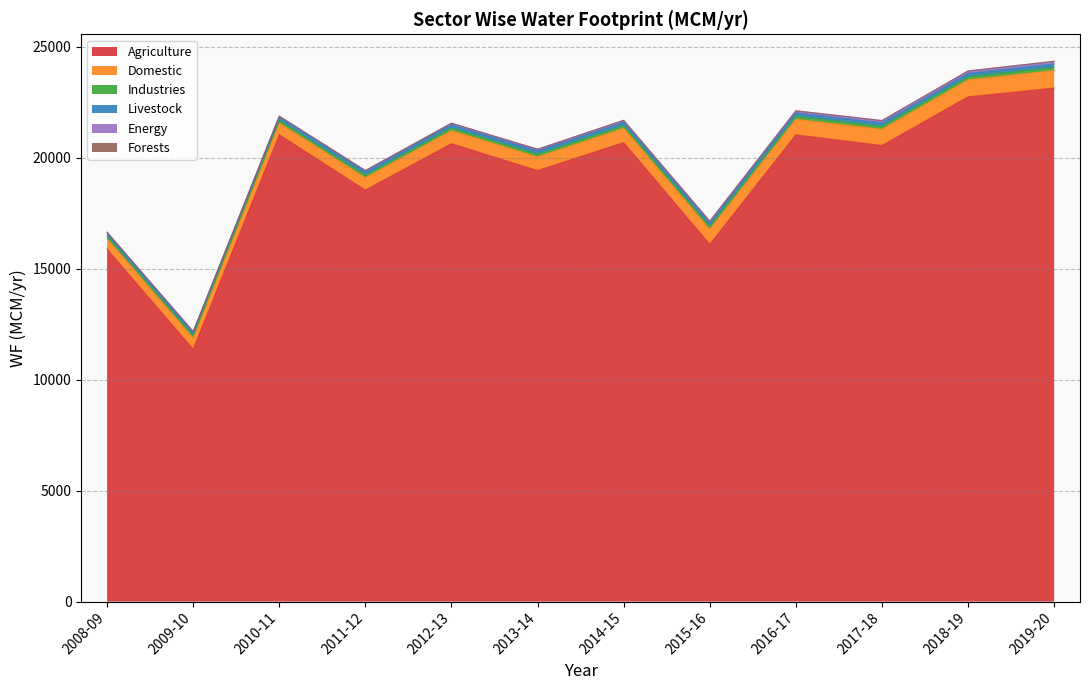

What is the difference between the highest and lowest values at 2016-17?

21022.6